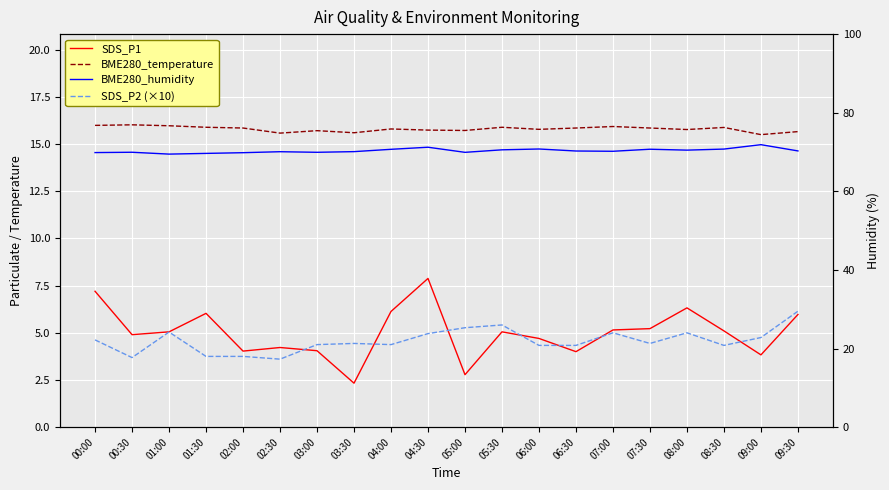

What is the sum of all SDS_P1 values?

99.9